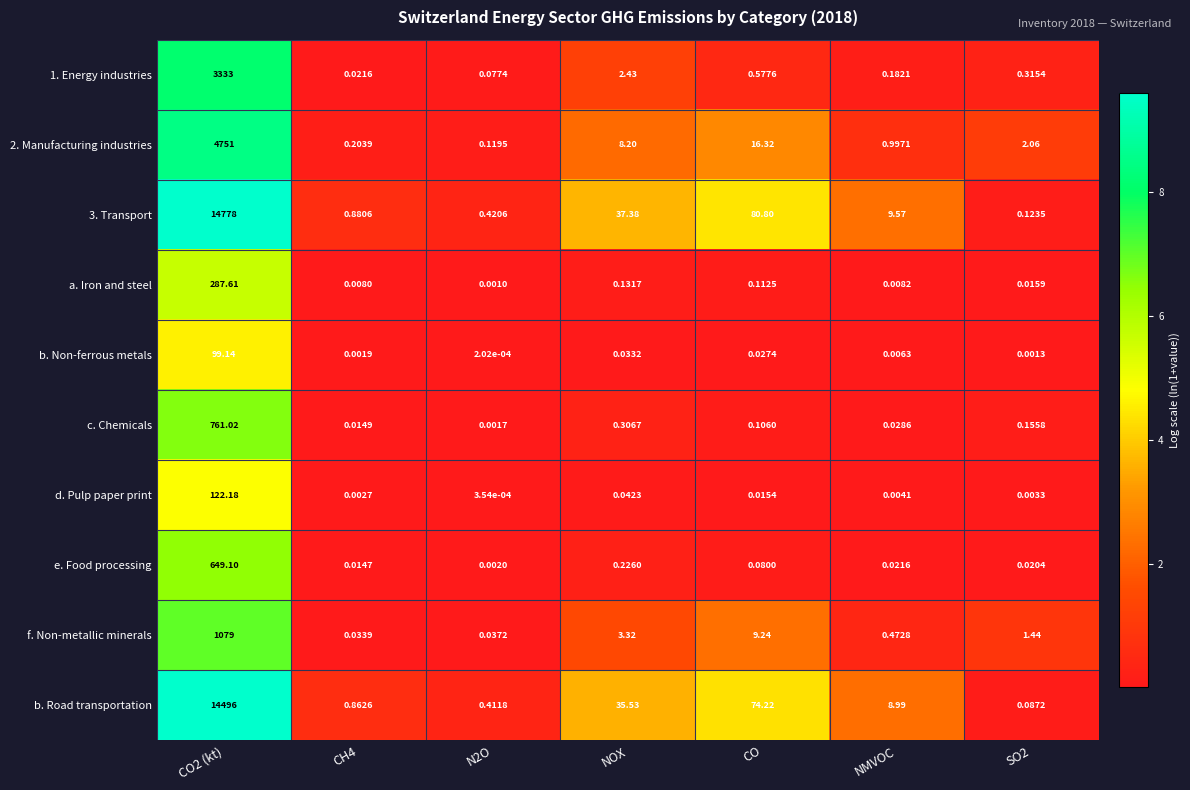

At which label is 2. Manufacturing industries closest to 2375?

CO